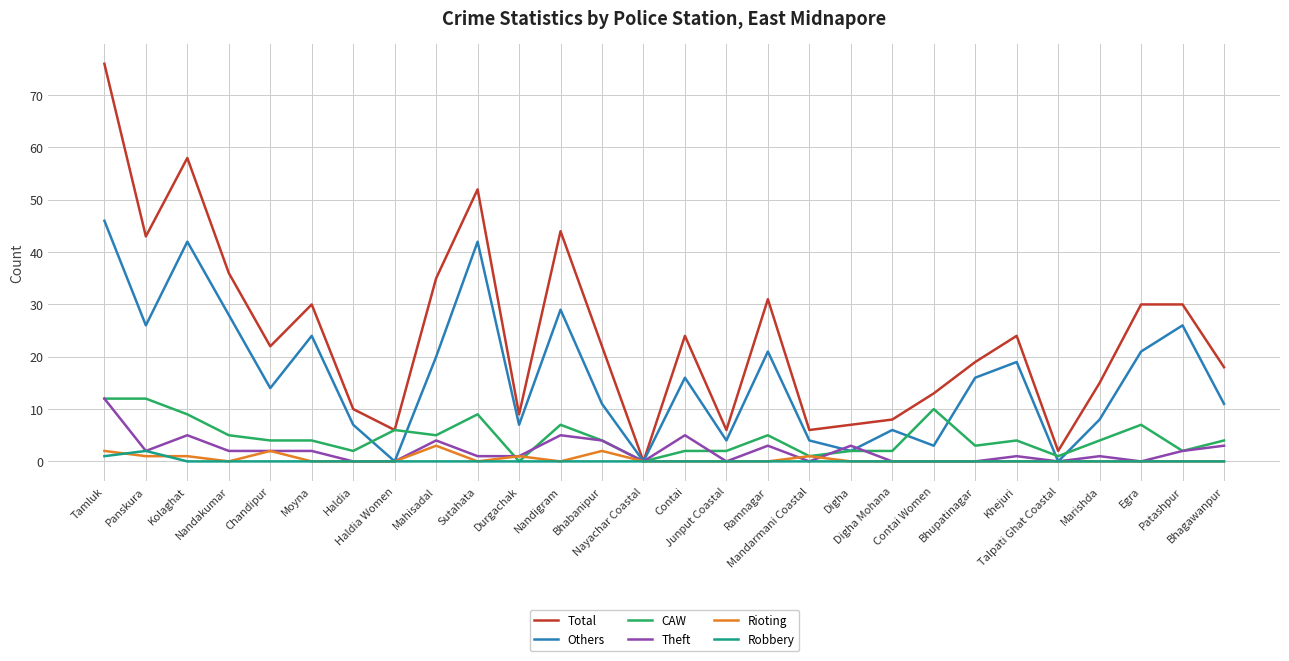

What is the highest value of the Total series?

76